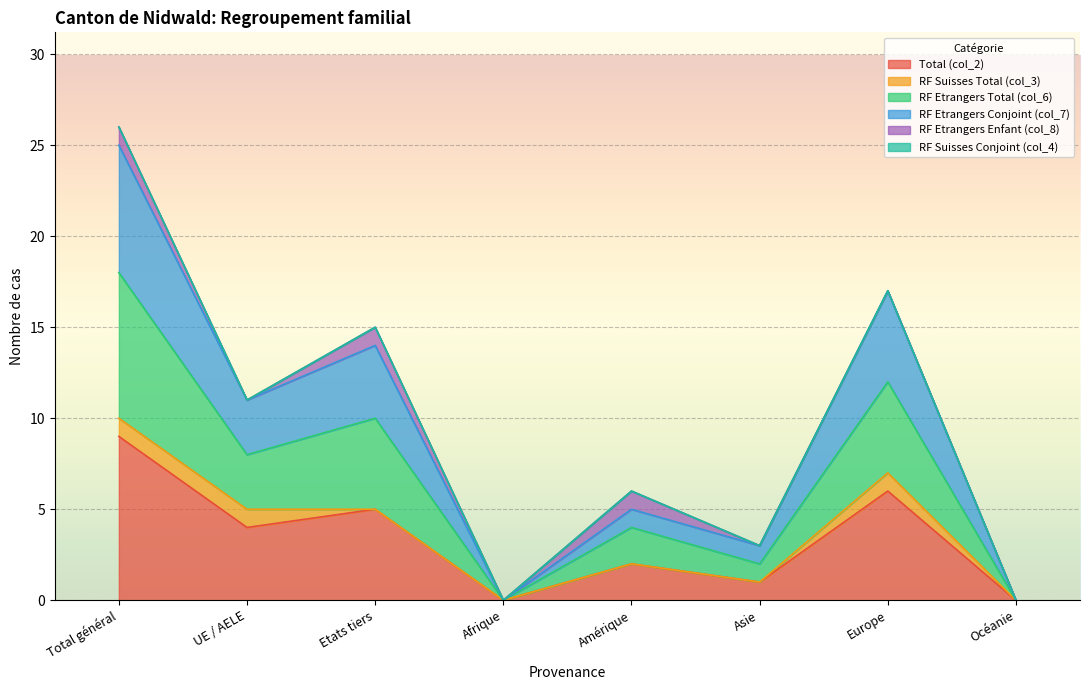

True or false: RF Etrangers Conjoint (col_7) has a value of 16 at Total général.

False